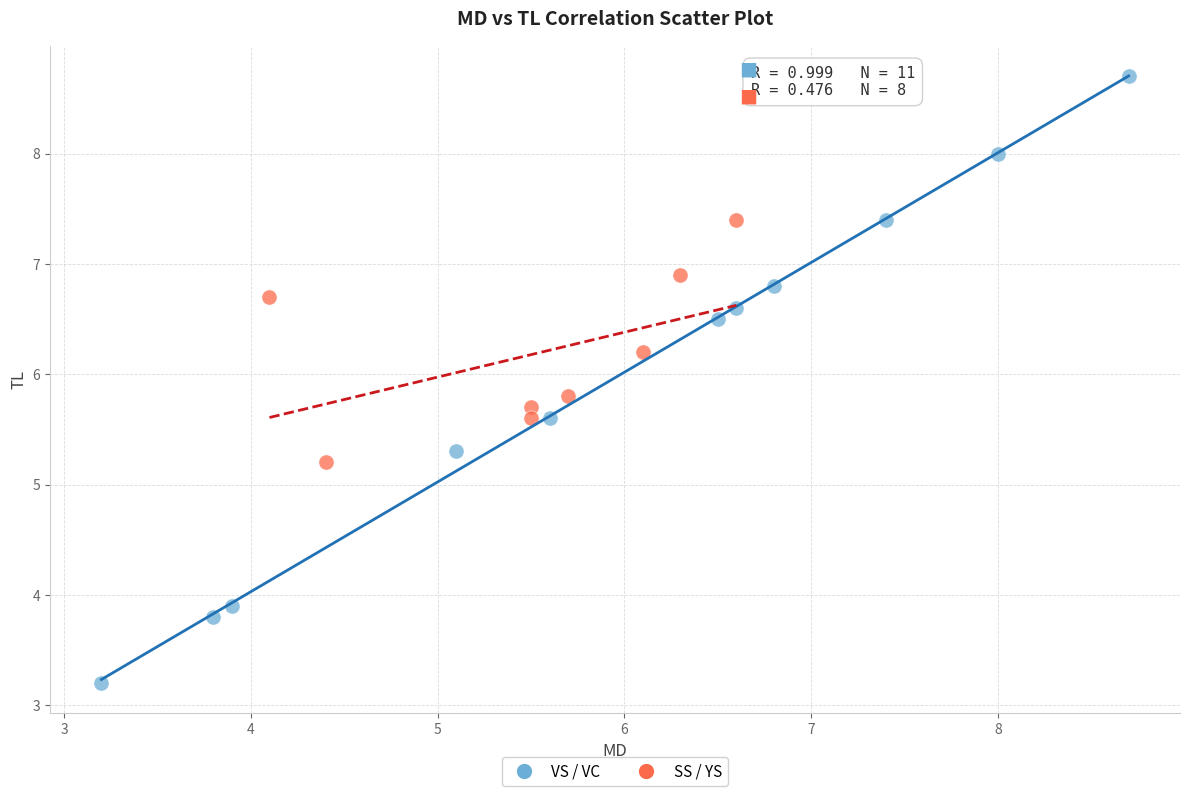

What are all the series names shown in the legend?

VS / VC, SS / YS